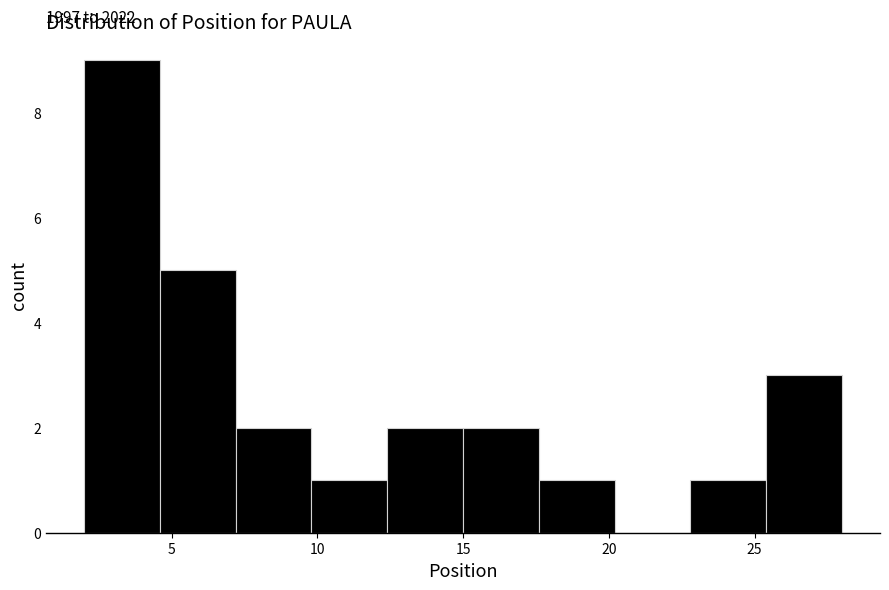

Which range on the x-axis has the tallest bar?

2.0 to 4.6